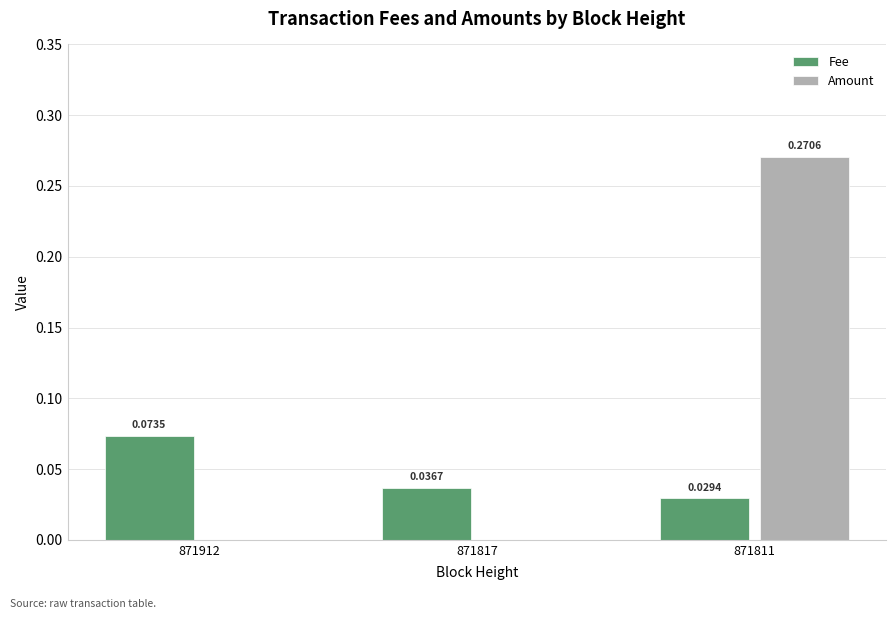

Is the value of Fee at 871912 greater than the value of Amount at 871811?

No